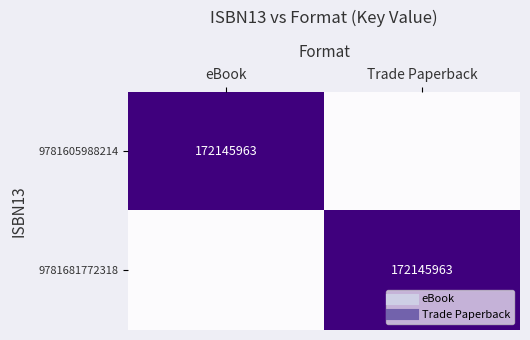

Count the number of data series in this chart.

2